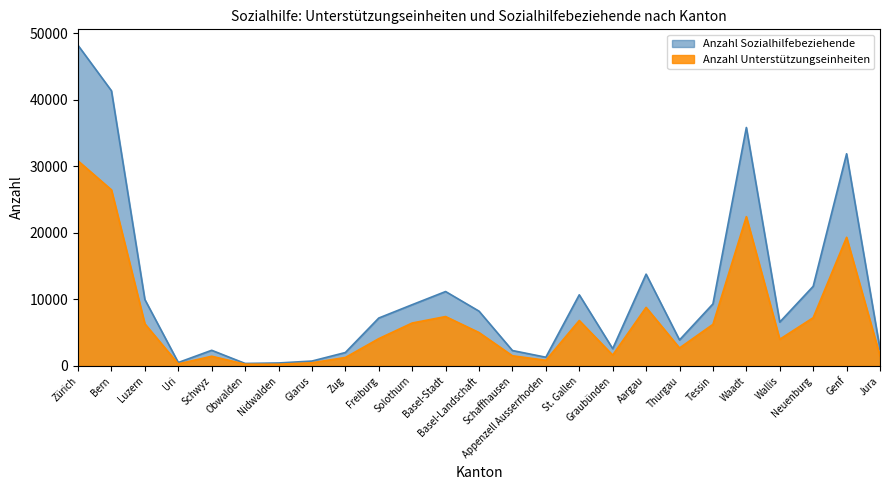

How many series are shown in this chart?

2